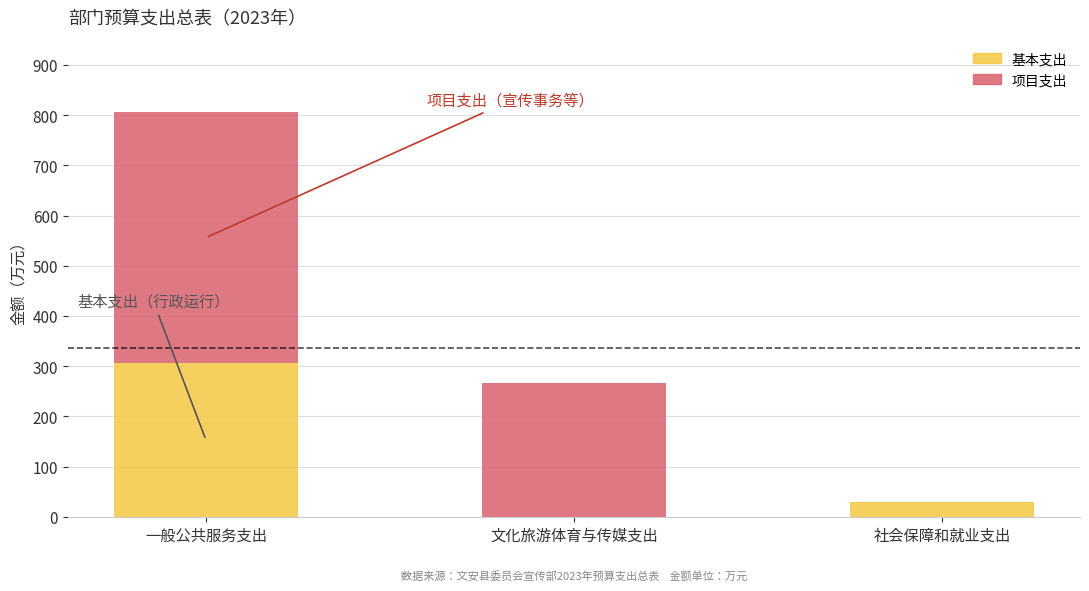

Where does the 基本支出 series first go above 29?

一般公共服务支出